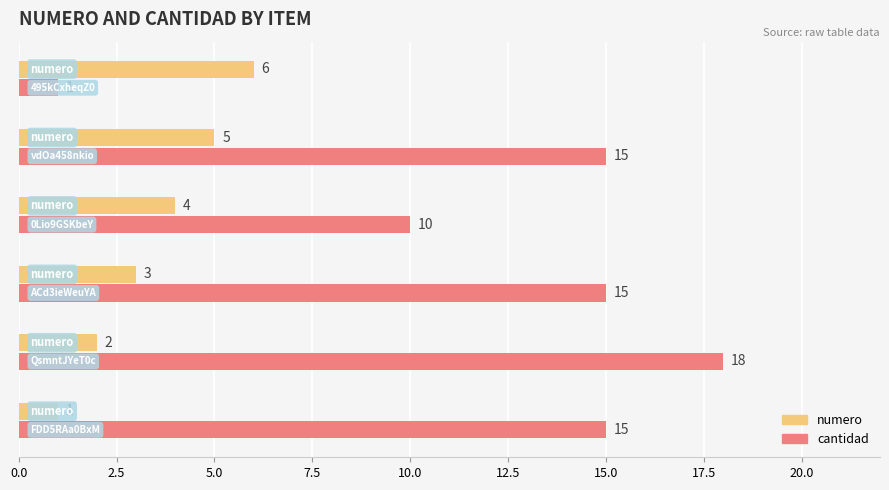

Which series has the largest total across all categories?

cantidad